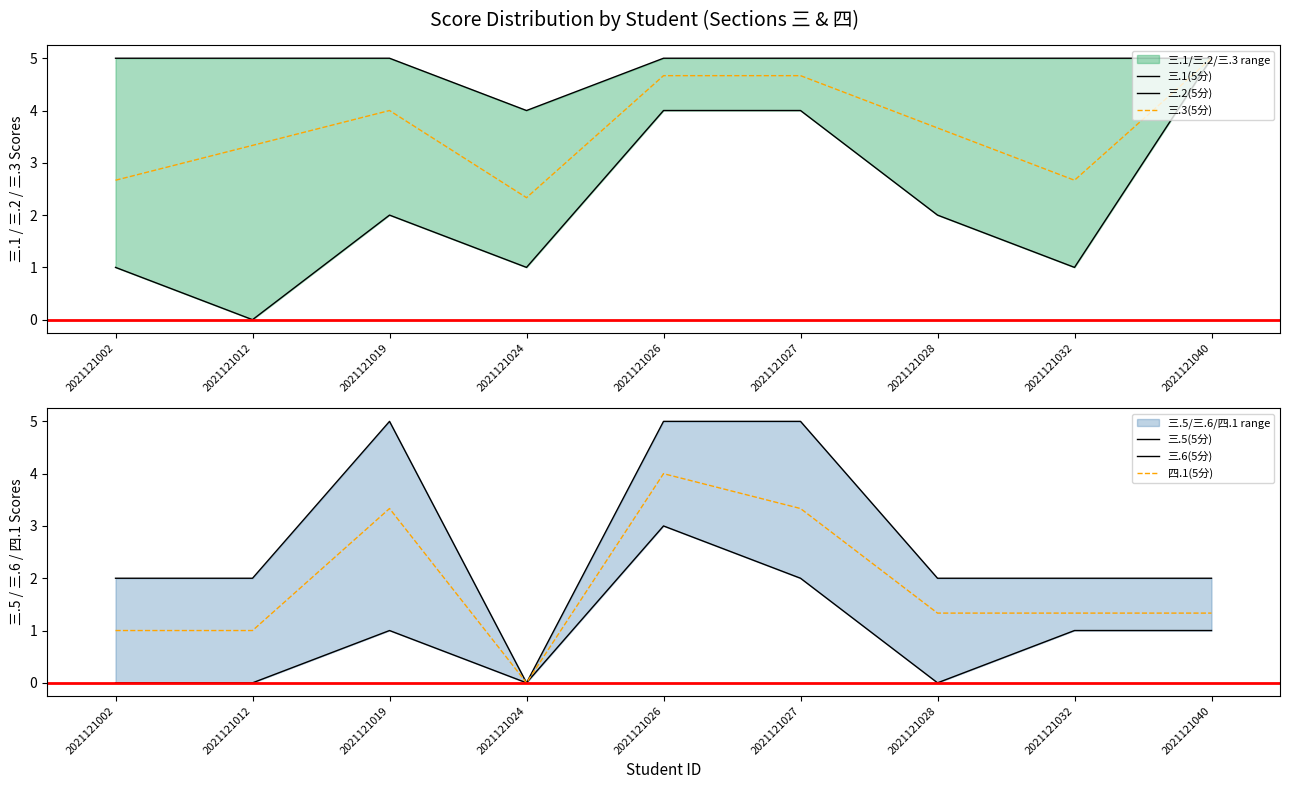

After their last crossing, which series has the higher values: 三.3(5分) or 三.5(5分)?

三.3(5分)